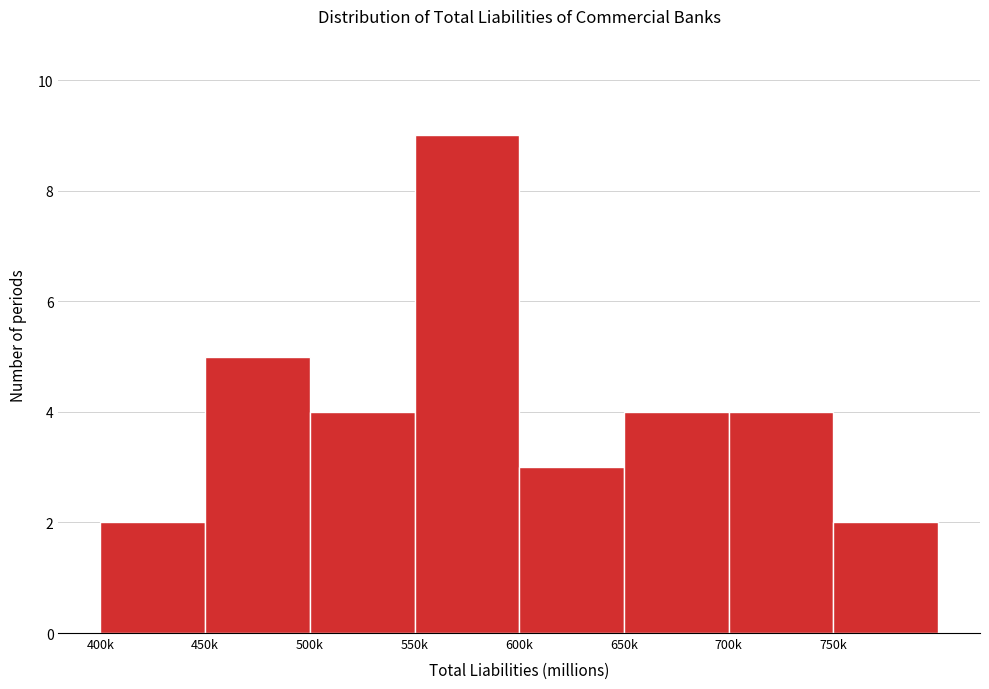

Reading left to right, list all the values displayed in this chart.

2	5	4	9	3	4	4	2